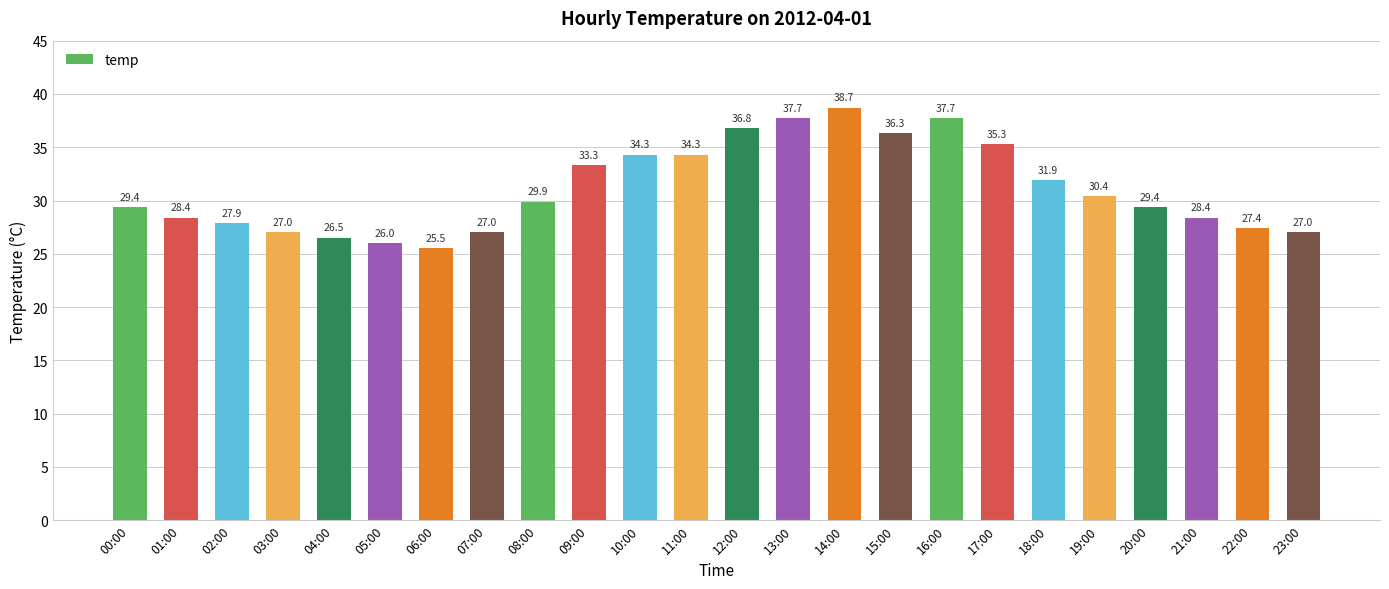

Approximately how many times larger is the value at 17:00 compared to 18:00?

1.1